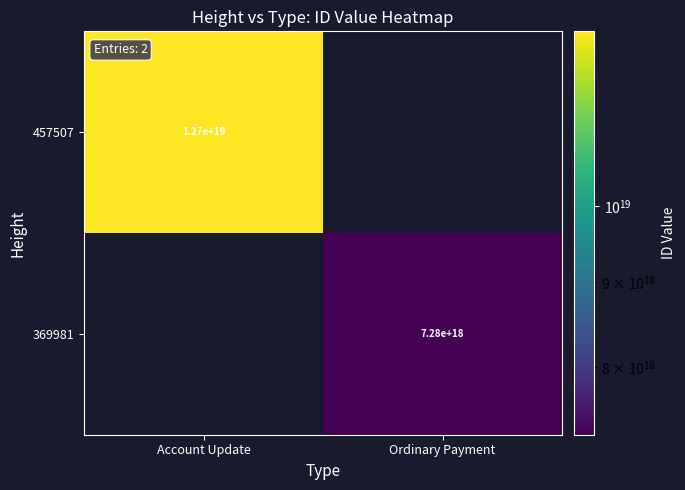

Is it true that 457507 equals 6925150026802756608 at Account Update?

False